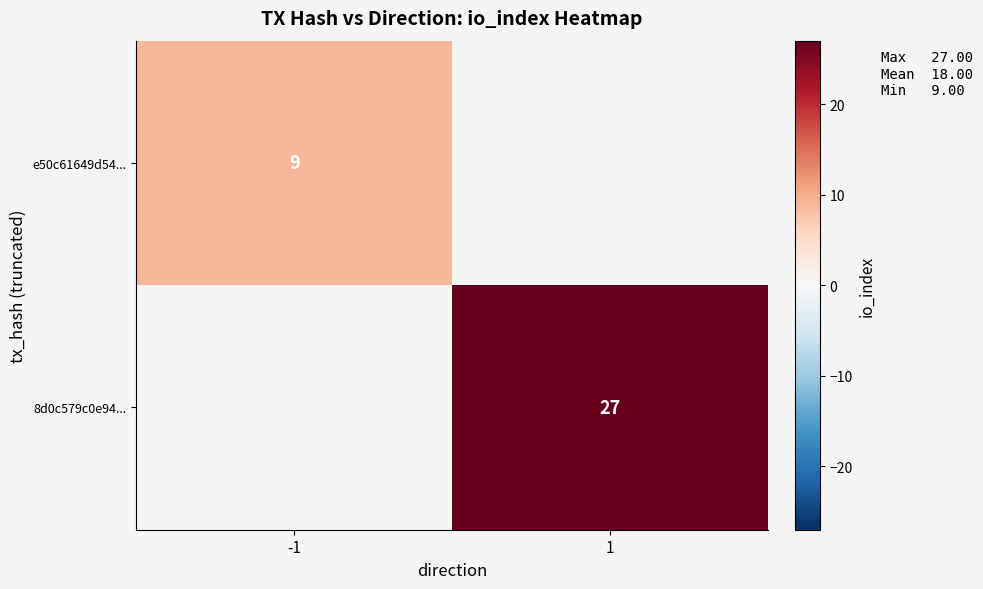

True or false: 8d0c579c0e94... has a value of 27 at 1.

True